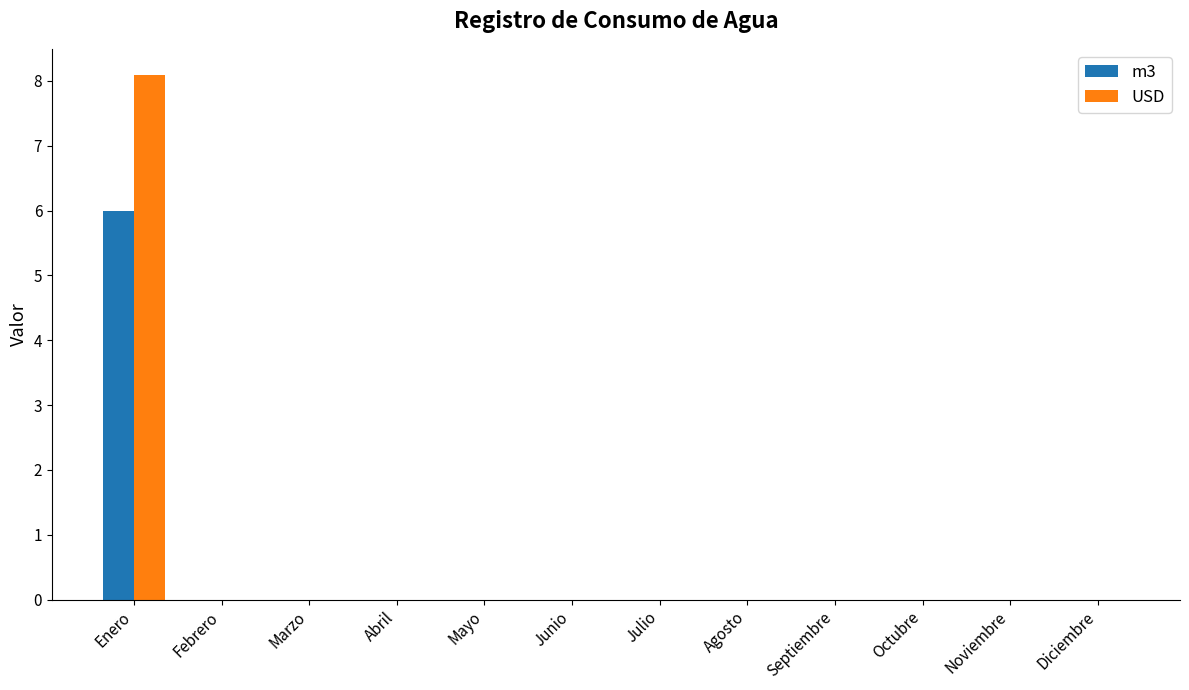

Which series has the widest spread of values?

USD